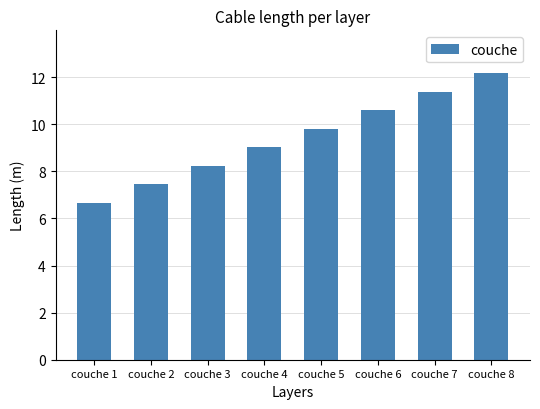

List the labels in order of value, largest first.

couche 8, couche 7, couche 6, couche 5, couche 4, couche 3, couche 2, couche 1